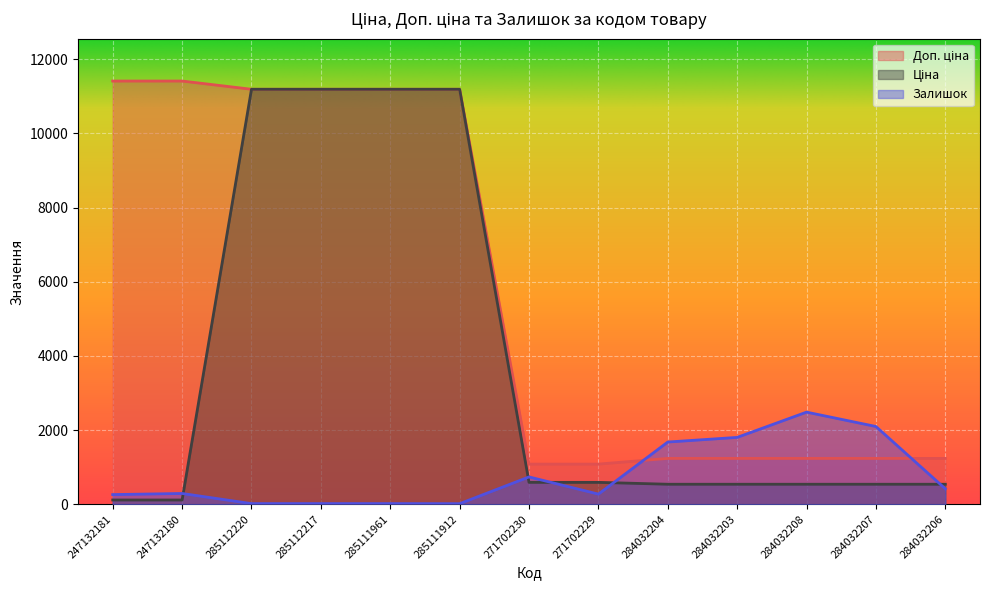

Which series has the widest spread of values?

Ціна